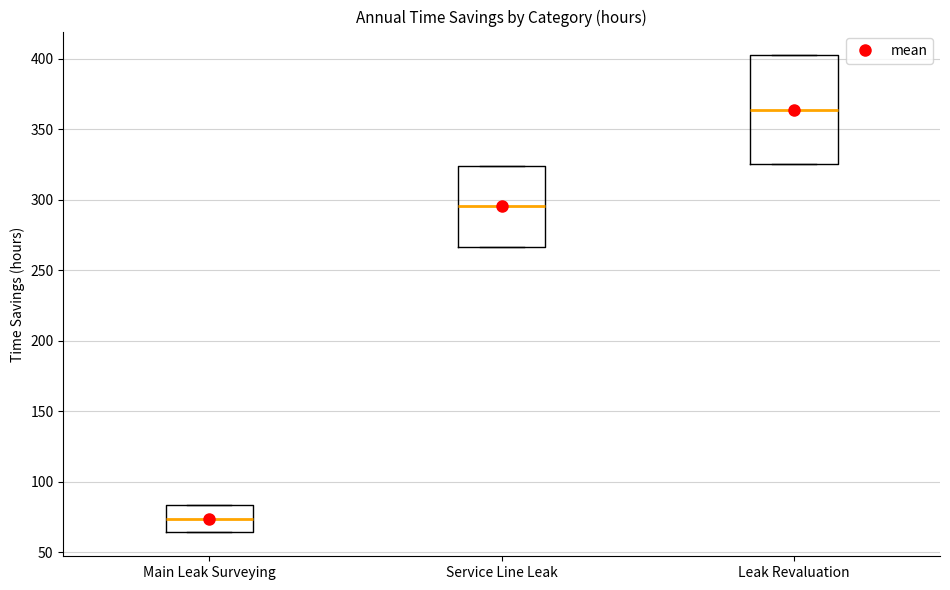

Which box's median line is the highest?

Leak Revaluation